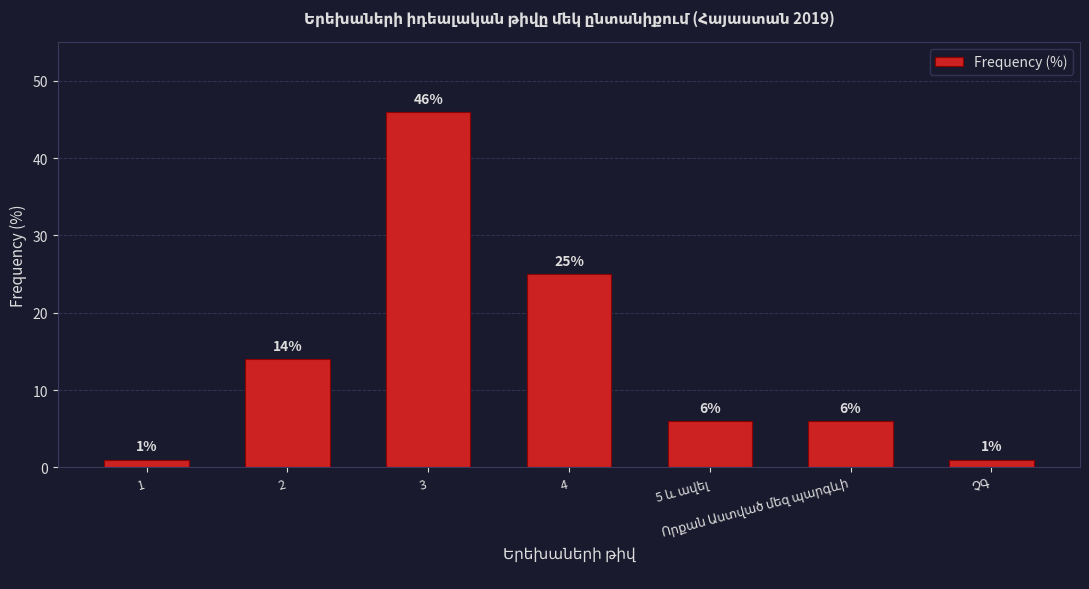

Are the bars grouped side by side (vs. stacked)?

No